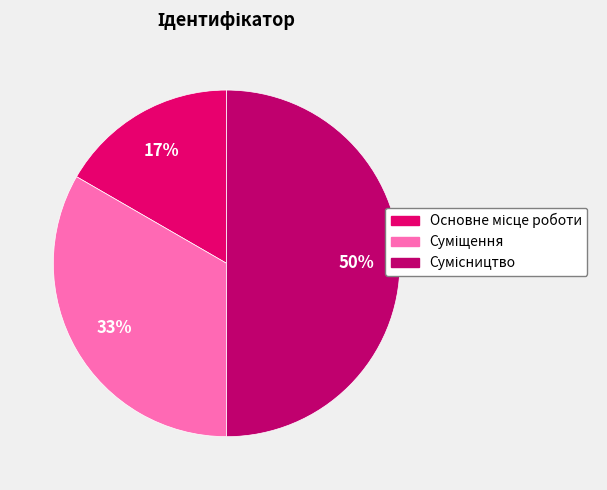

To the nearest percent, what is the difference between the Основне місце роботи and Сумісництво slice percentages?

33%